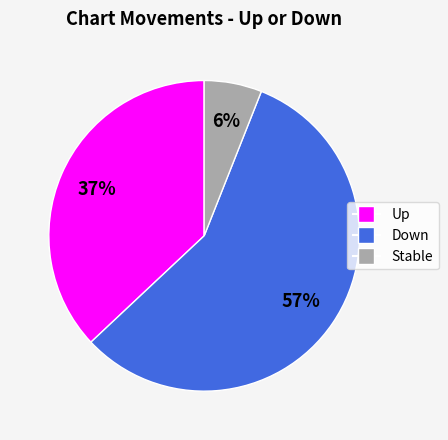

To the nearest percent, what portion does Stable represent?

6%